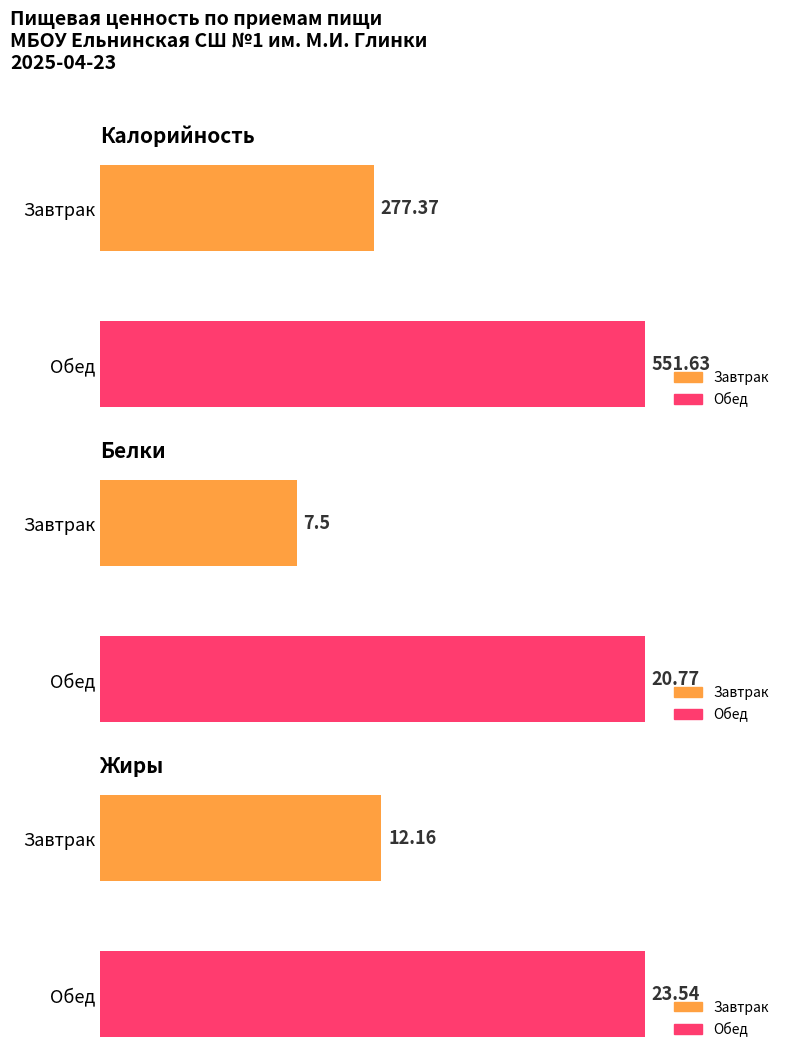

The value of Жиры at Обед is 23.5. True or false?

True